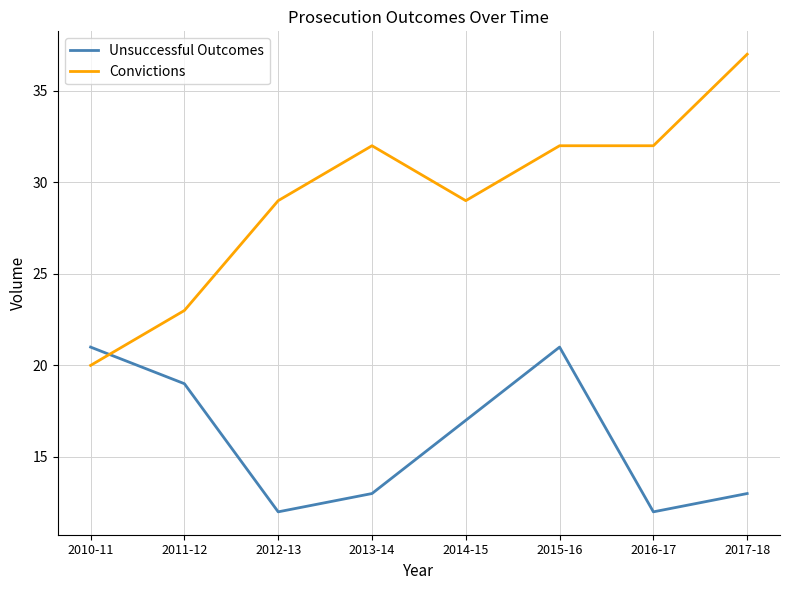

True or false: Unsuccessful Outcomes has more than 1 interior local peaks.

False